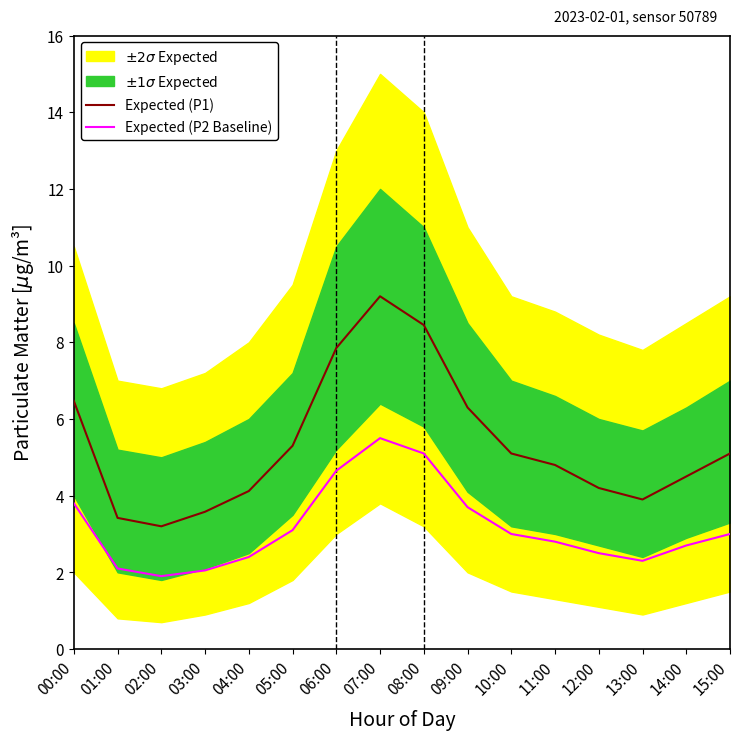

List the series in order of their peak value, lowest first.

Expected (P2 Baseline), Expected (P1)